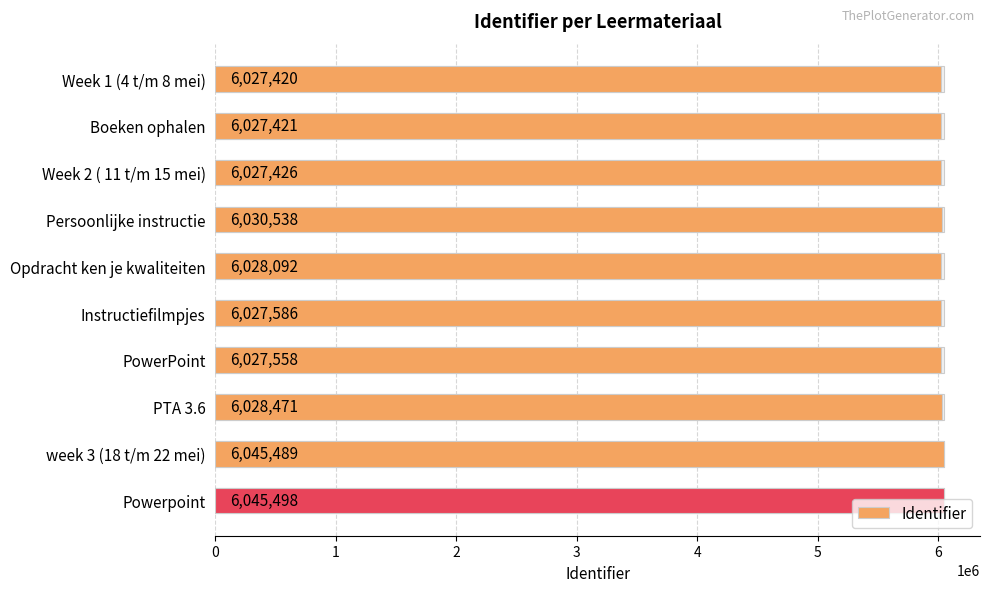

What is the sum of the values at Boeken ophalen and Persoonlijke instructie?

12057959